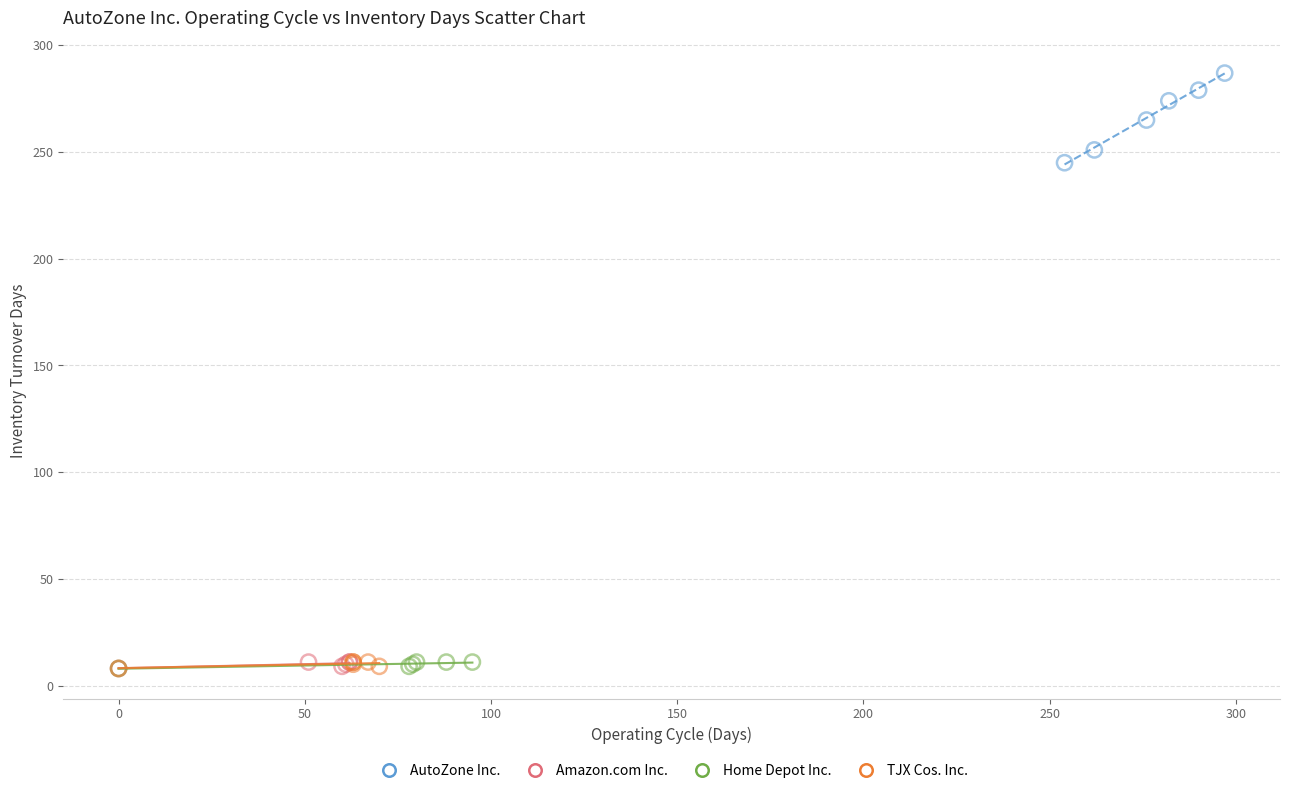

What are all the series names shown in the legend?

AutoZone Inc., Amazon.com Inc., Home Depot Inc., TJX Cos. Inc.